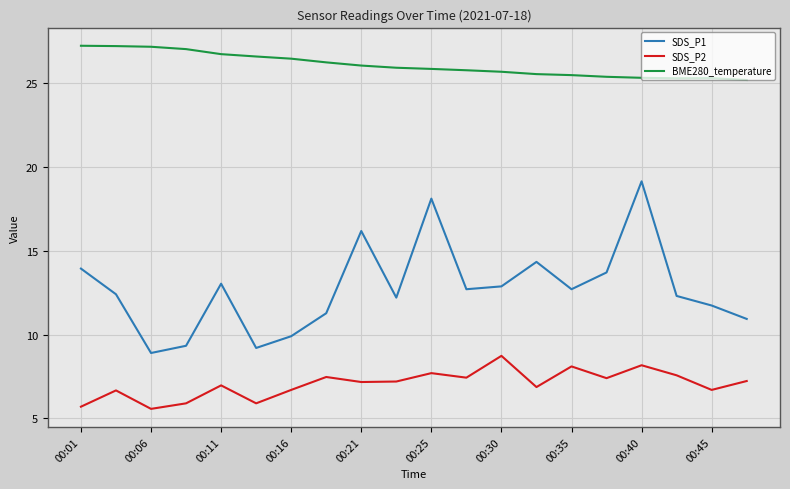

At how many categories does at least one series exceed 17?

20